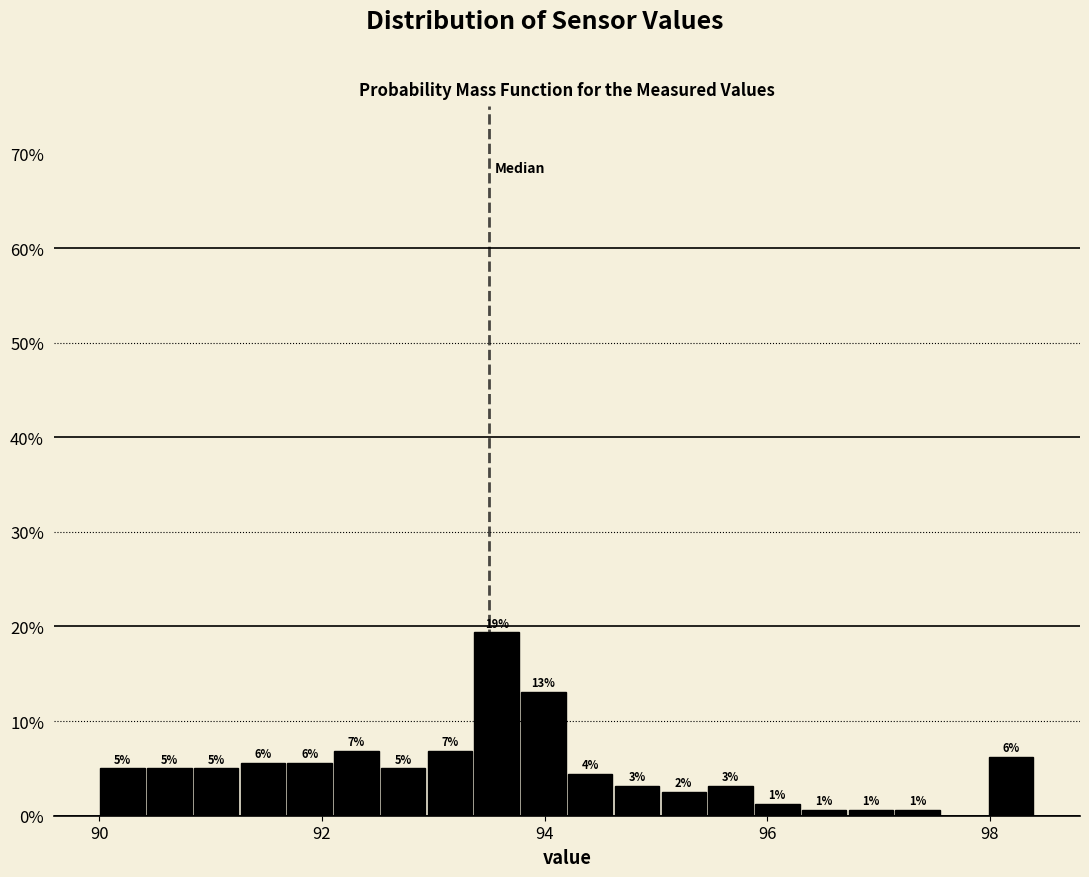

Read against the x-axis, roughly where is the centre of the tallest bar?

93.6